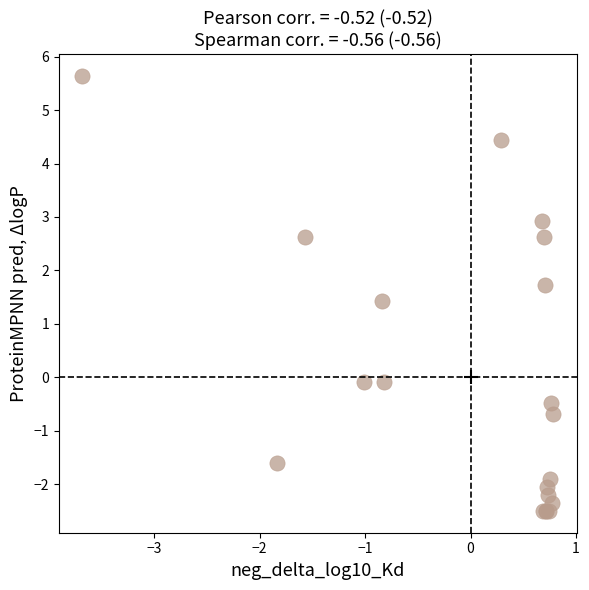

What Y value in the scatter plot is closest to 1?

1.4